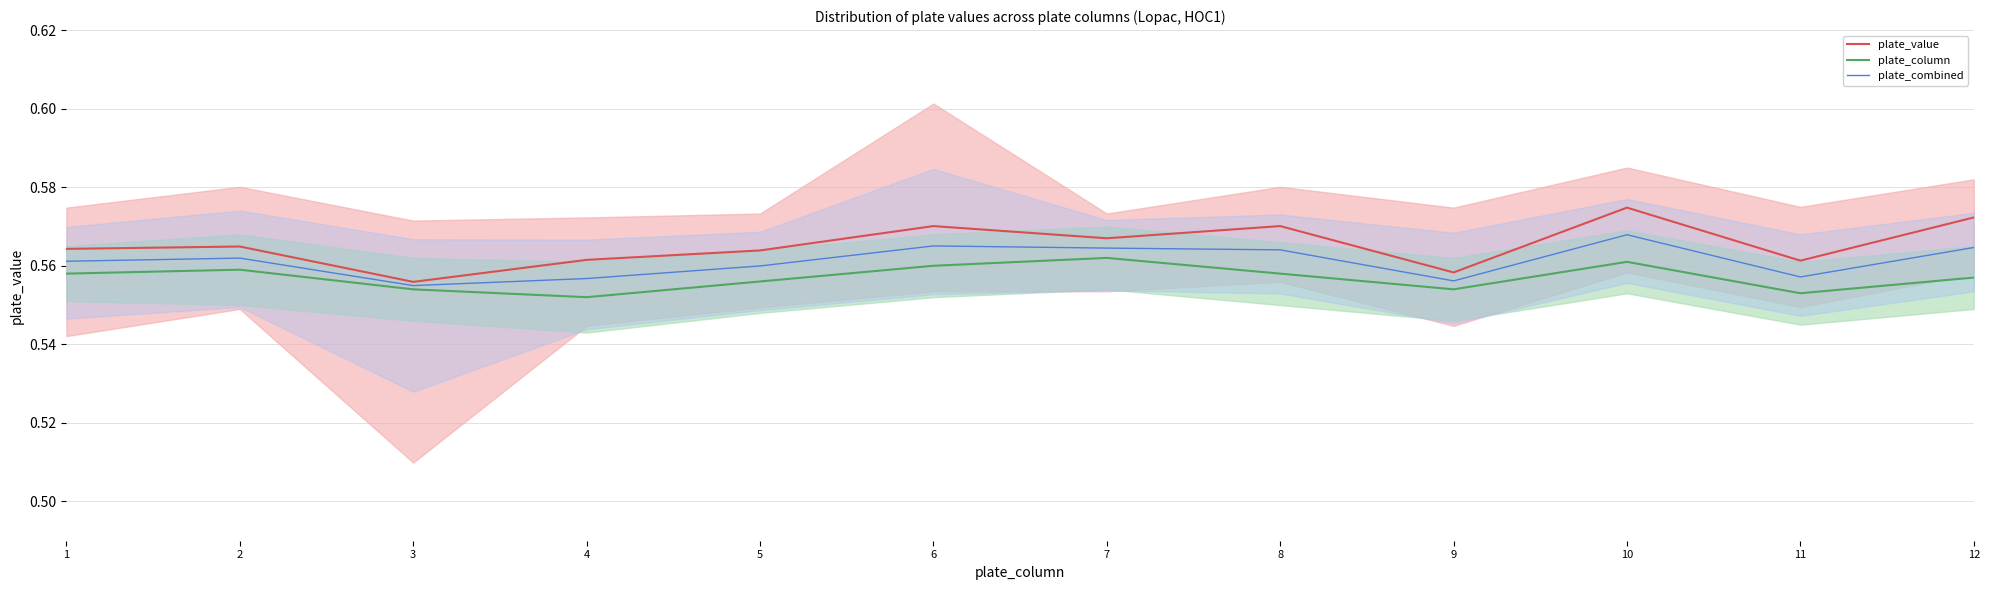

What is the sum of the plate_column values at 4 and 1?

1.1